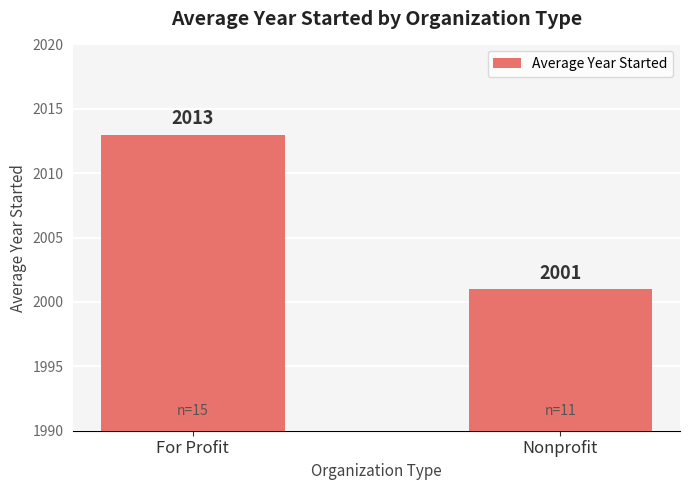

Reading left to right, list all the values displayed in this chart.

For Profit=2013	Nonprofit=2001